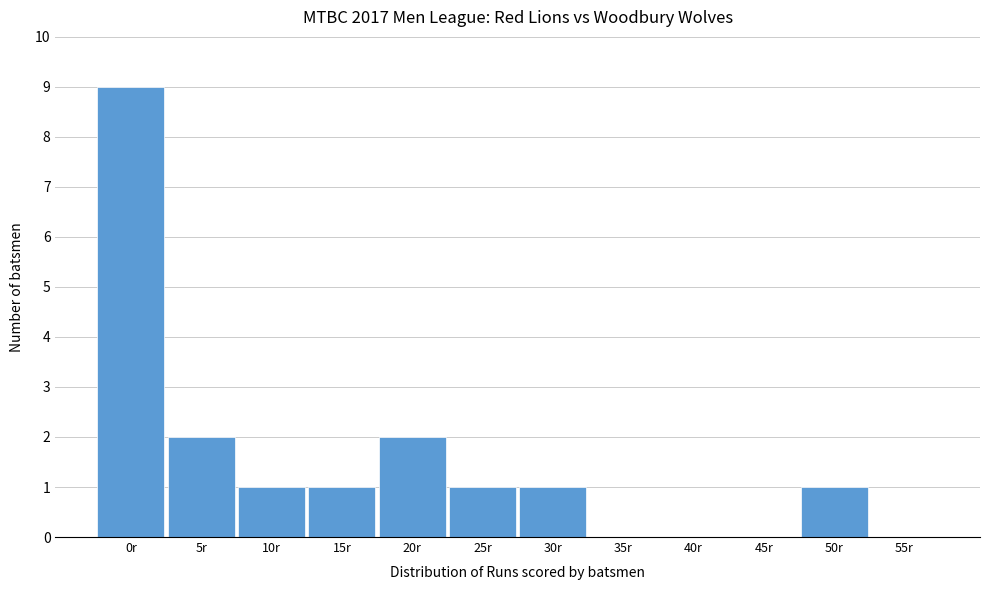

Reading left to right, transcribe all the data shown in this chart.

0r=9	5r=2	10r=1	15r=1	20r=2	25r=1	30r=1	35r=0	40r=0	45r=0	50r=1	55r=0